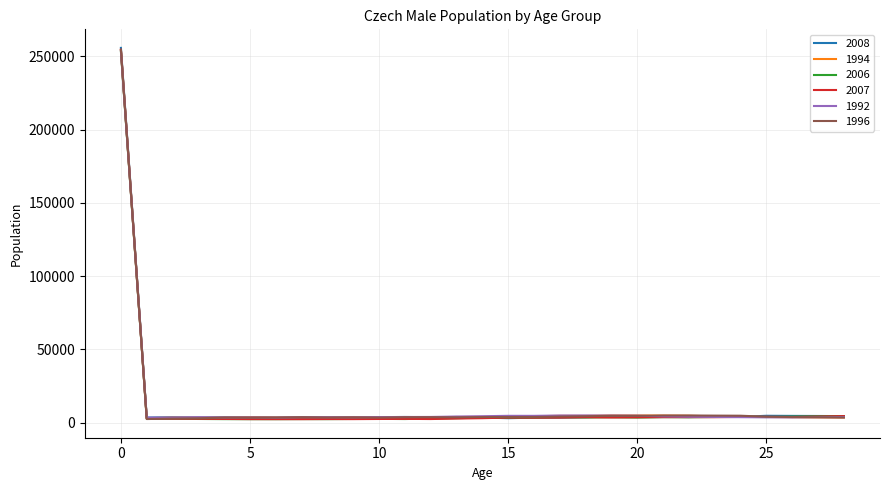

Which series has the largest range (max minus min)?

2008